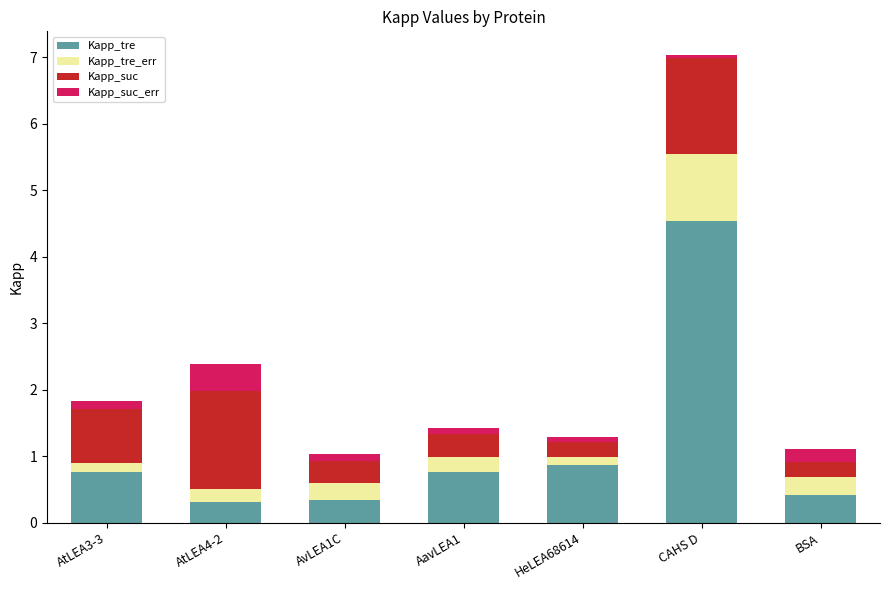

Reading left to right, what are the values for Kapp_tre?

AtLEA3-3=0.8	AtLEA4-2=0.3	AvLEA1C=0.3	AavLEA1=0.8	HeLEA68614=0.9	CAHS D=4.5	BSA=0.4